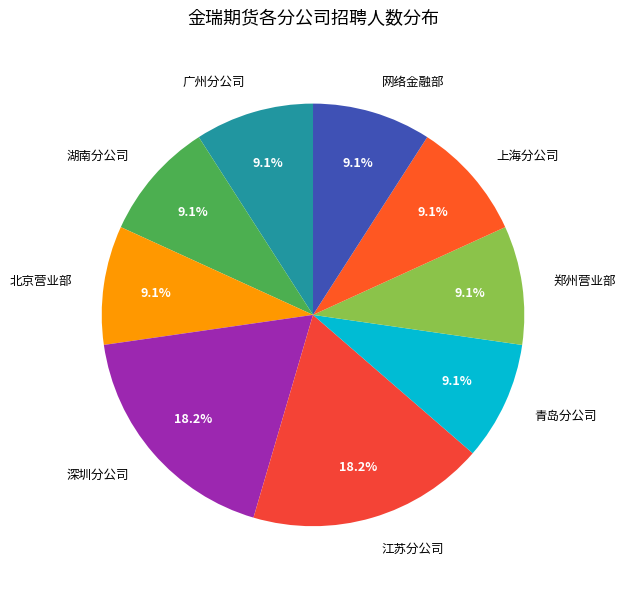

Combined, what portion of the pie is 郑州营业部 and 北京营业部?

18.2%